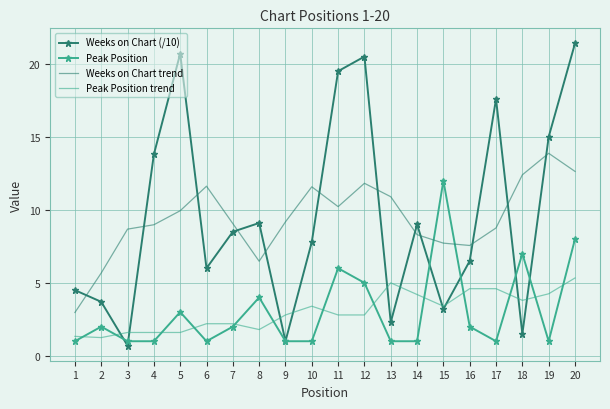

What value does the Weeks on Chart trend series have at 18?

12.4